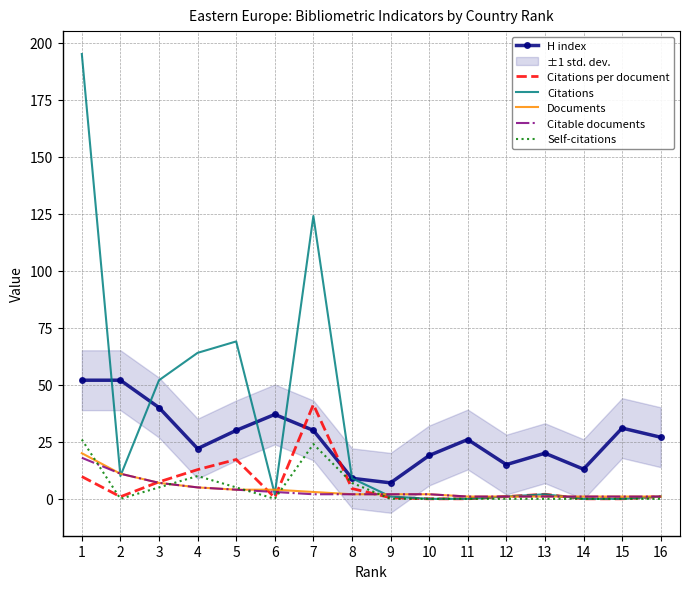

List the labels in order of Documents value, smallest first.

11, 12, 13, 14, 15, 16, 8, 9, 10, 7, 5, 6, 4, 3, 2, 1